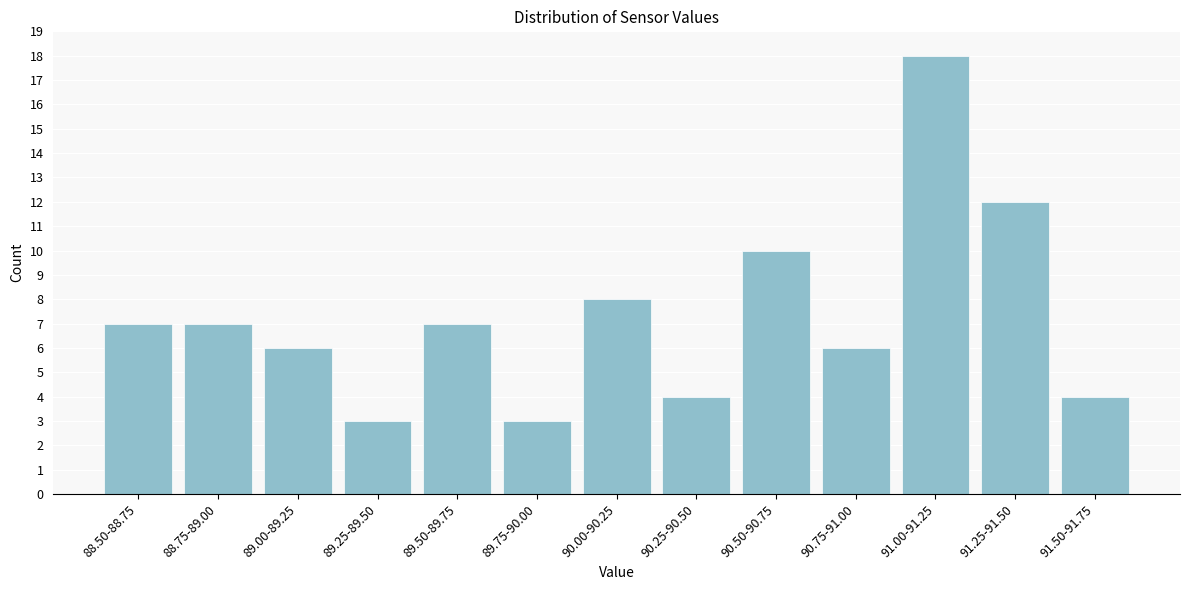

Reading left to right, extract all data points from this chart.

88.50-88.75=7	88.75-89.00=7	89.00-89.25=6	89.25-89.50=3	89.50-89.75=7	89.75-90.00=3	90.00-90.25=8	90.25-90.50=4	90.50-90.75=10	90.75-91.00=6	91.00-91.25=18	91.25-91.50=12	91.50-91.75=4